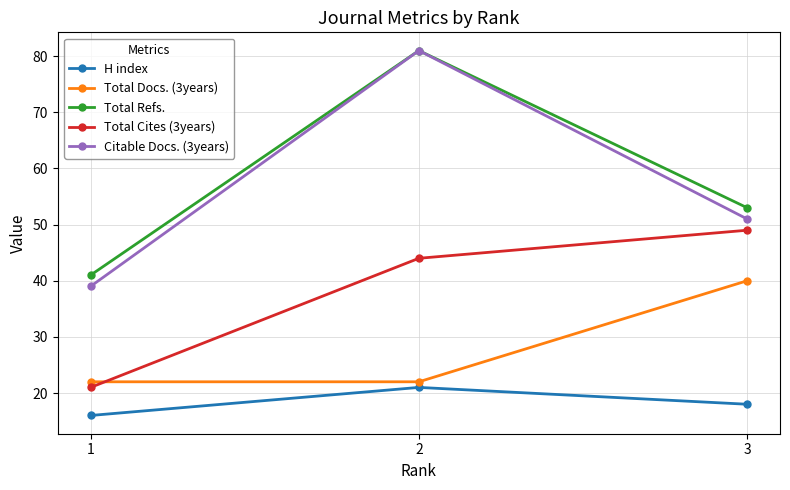

What is the total value across all series at 3?

211